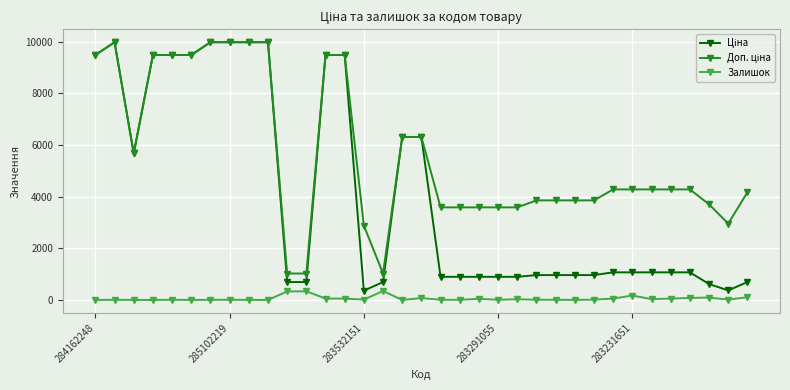

At how many categories does at least one series exceed 9828?

5